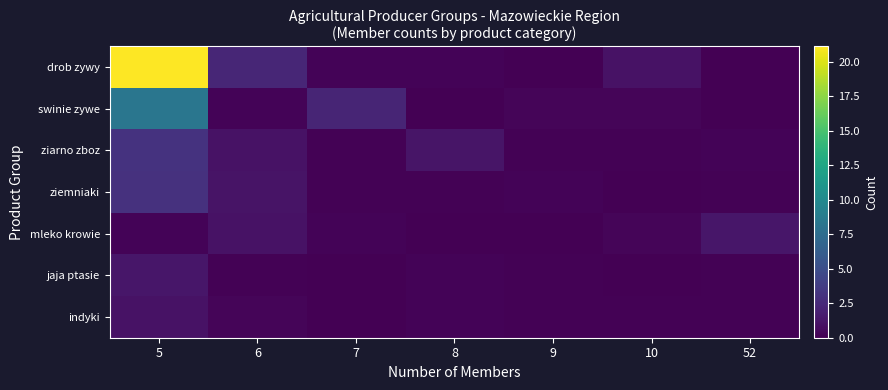

Reading right to left, transcribe all the data shown in this chart.

drob zywy: 52=0.0	10=1.0	9=0.0	8=0.2	7=0.2	6=2.3	5=21.1
swinie zywe: 52=0.1	10=0.2	9=0.3	8=0.0	7=2.2	6=0.2	5=8.3
ziarno zboz: 52=0.2	10=0.1	9=0.1	8=1.2	7=0.1	6=1.1	5=3.1
ziemniaki: 52=0.2	10=0.1	9=0.2	8=0.1	7=0.1	6=1.1	5=3.0
mleko krowie: 52=1.3	10=0.3	9=0.0	8=0.1	7=0.2	6=1.0	5=0.2
jaja ptasie: 52=0.1	10=0.0	9=0.1	8=0.2	7=0.0	6=0.1	5=1.2
indyki: 52=0.2	10=0.2	9=0.1	8=0.2	7=0.1	6=0.3	5=1.0